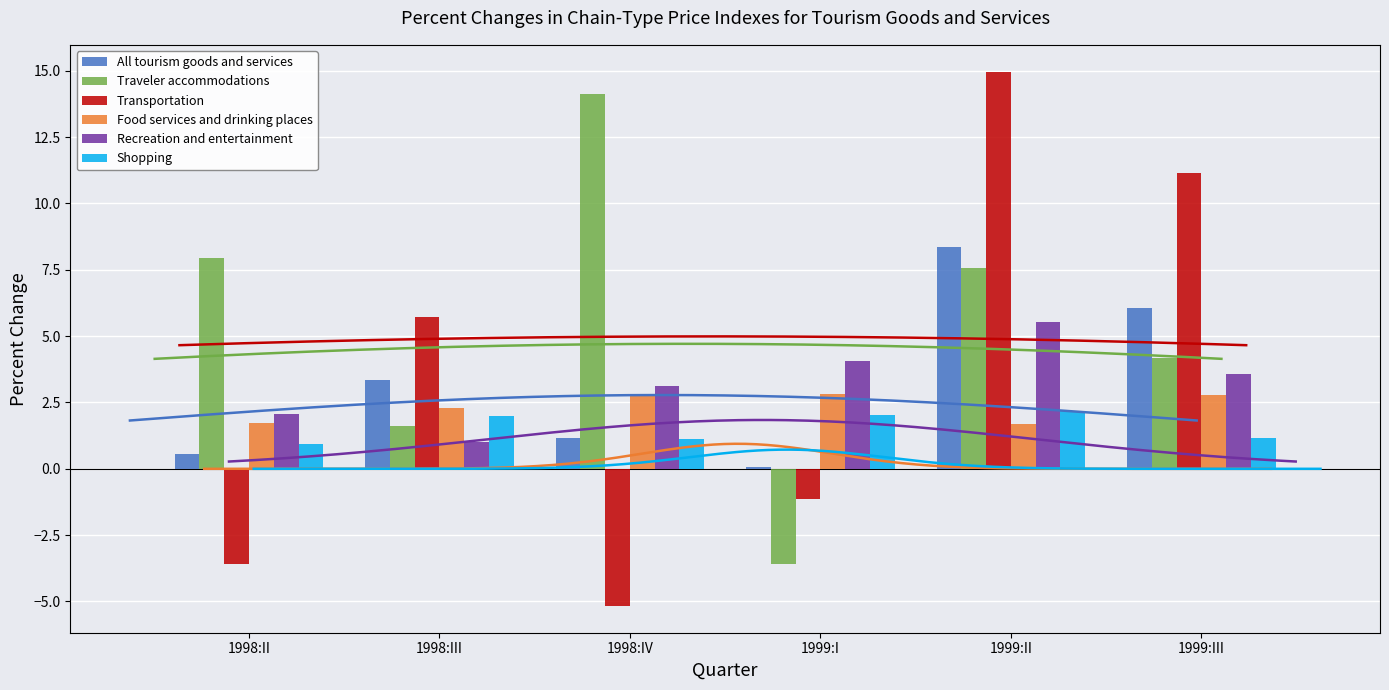

At how many categories does at least one series exceed 5?

5